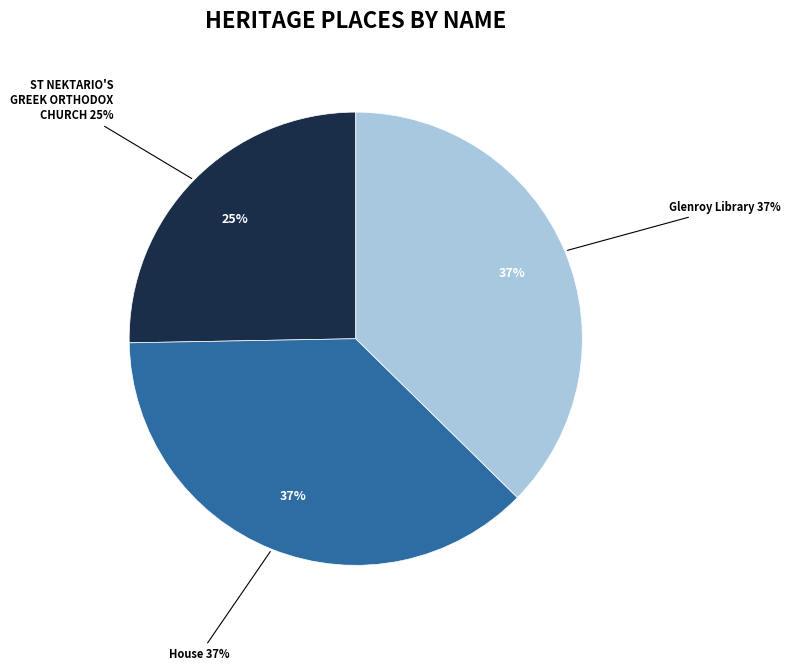

Rank the categories by value from highest to lowest.

Glenroy Library, House, ST NEKTARIO'S GREEK ORTHODOX CHURCH